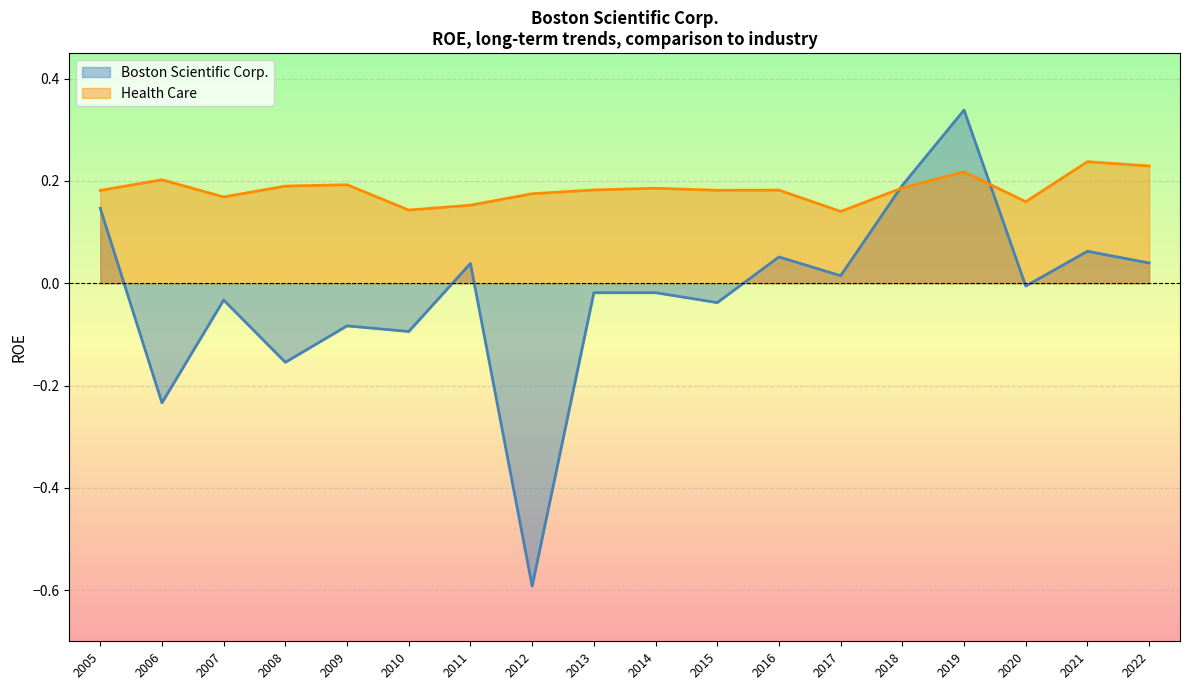

What is the smallest value displayed?

-0.6